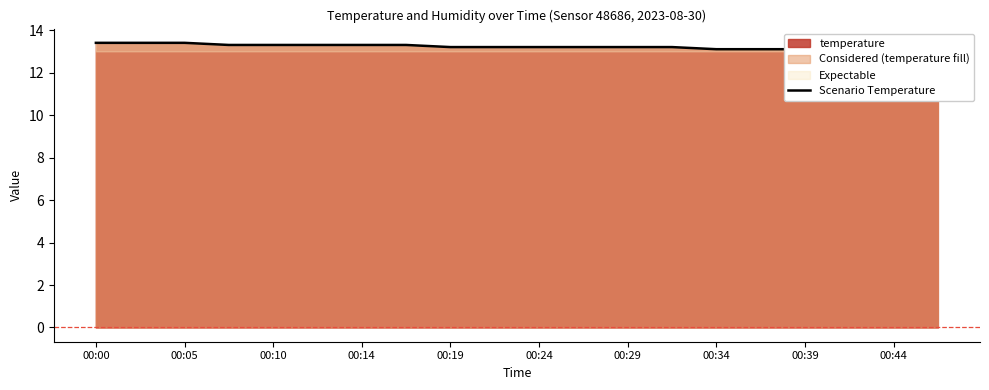

What is the difference between the maximum and minimum values?

0.4